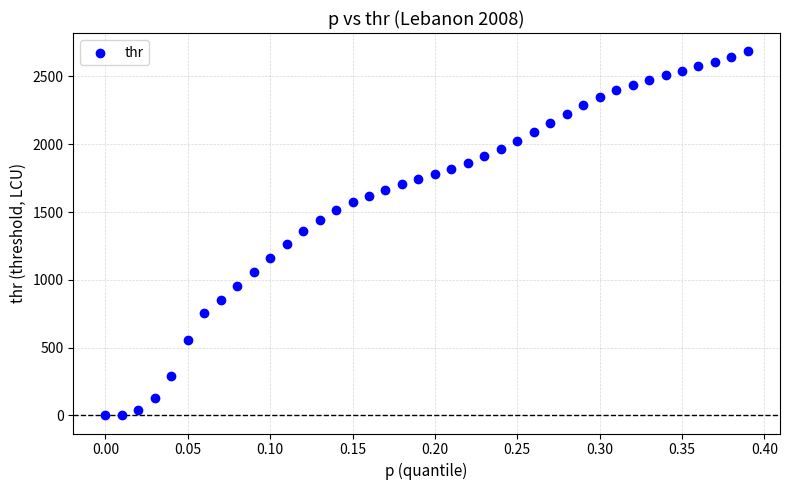

What is the range of X values (max minus min)?

0.4